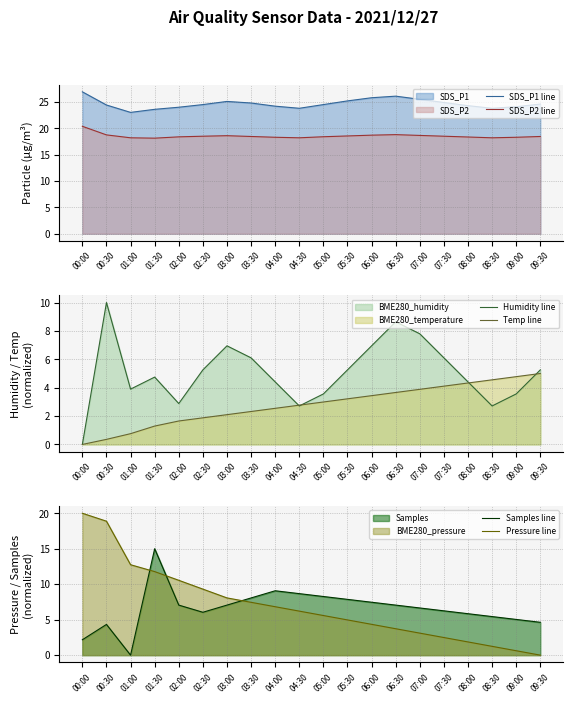

What is the label of the 5th point from the right?

07:30